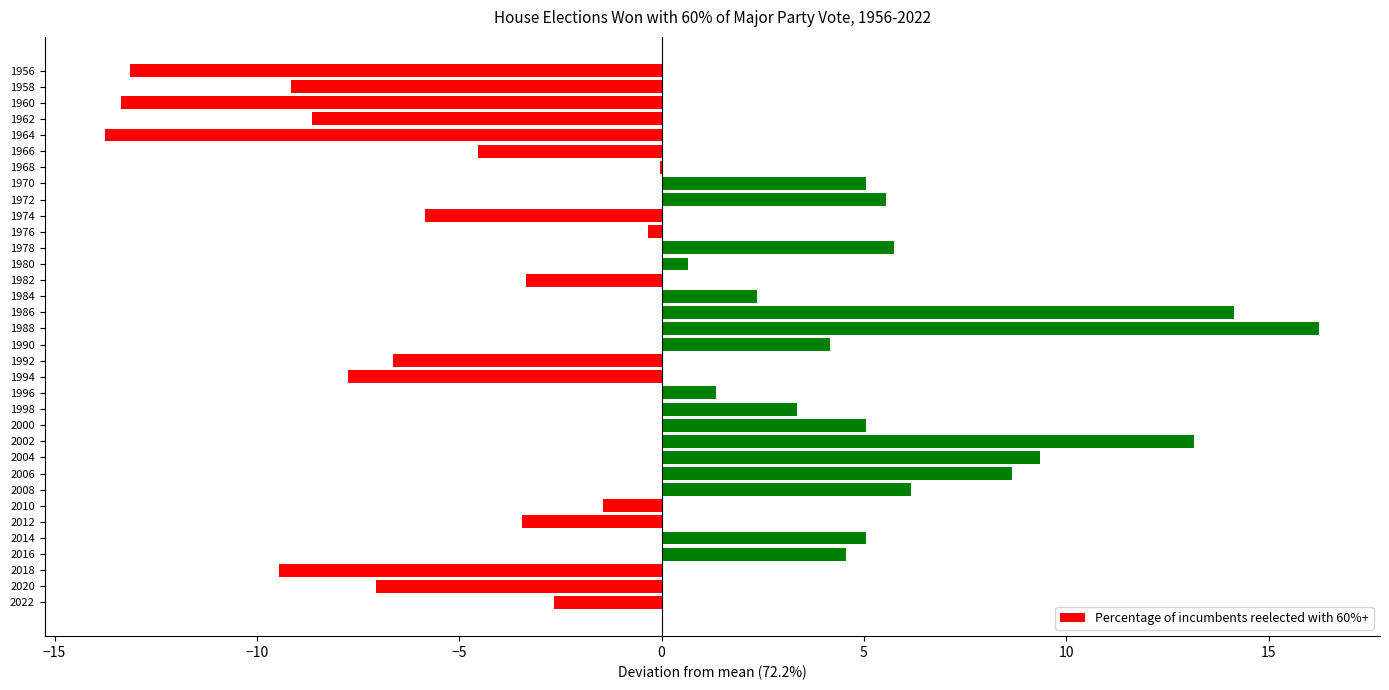

Which label corresponds to the largest value in the chart?

1988